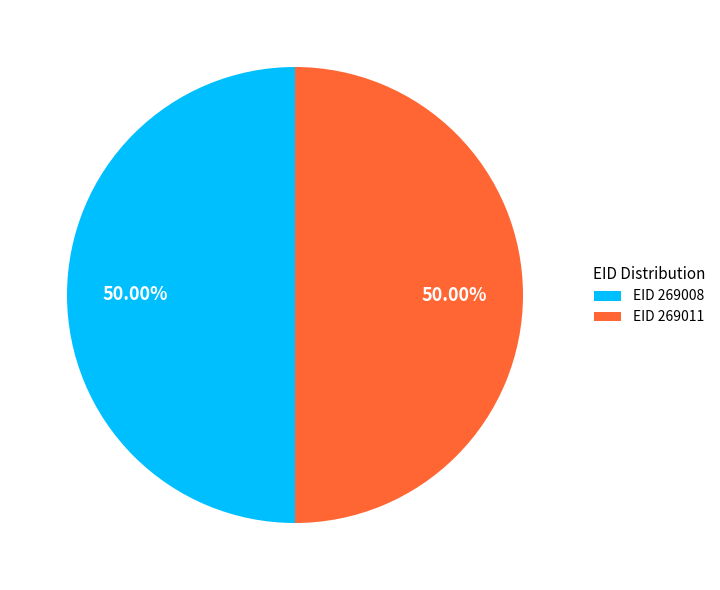

Is the sum of EID 269011 and EID 269008 greater than half?

Yes